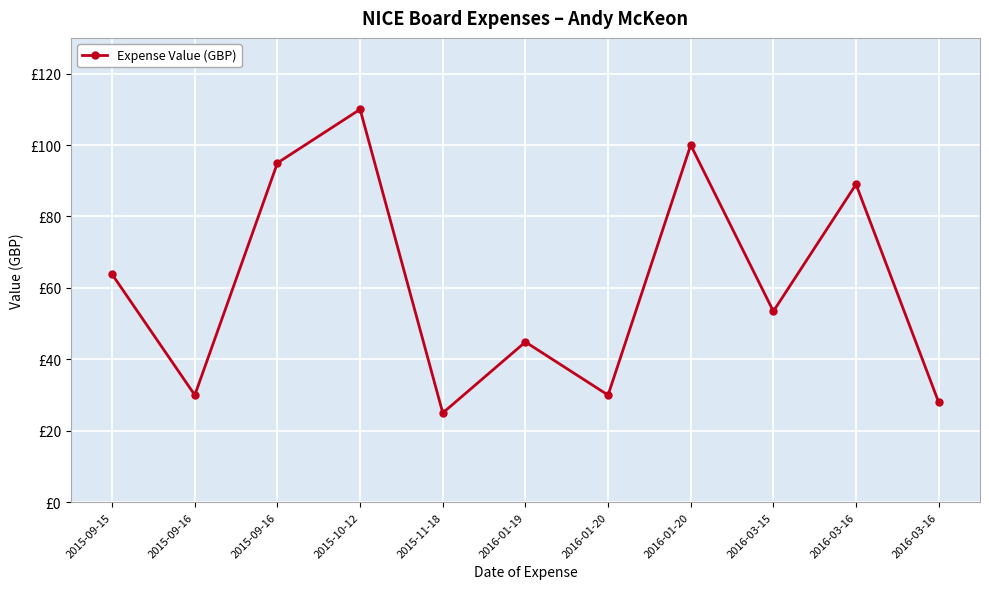

Where is the first local minimum?

2015-09-16